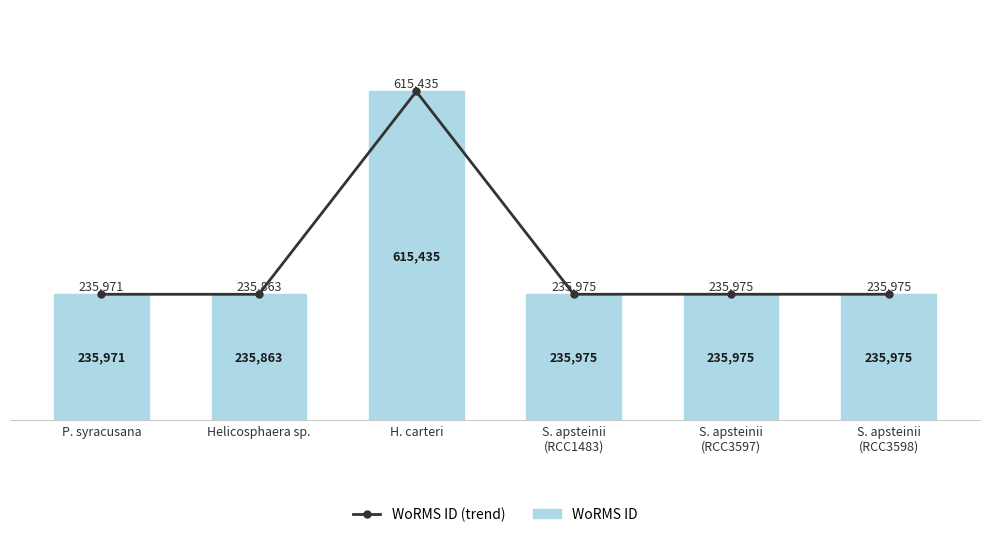

At how many categories does at least one series exceed 378268?

1